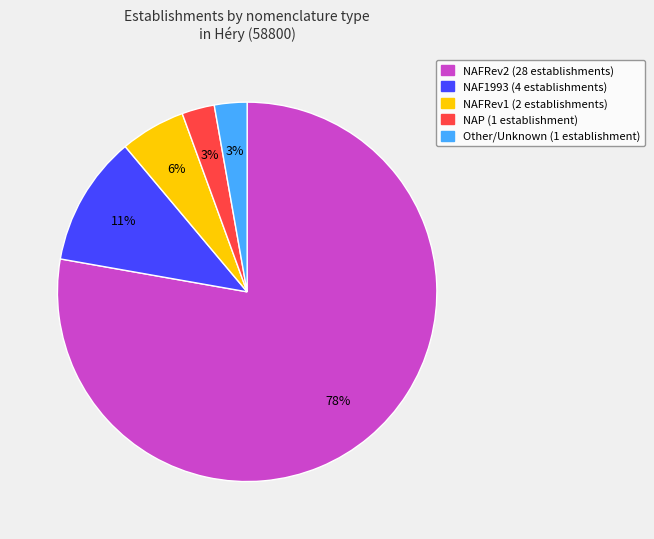

To the nearest percent, what is the average slice percentage?

20%